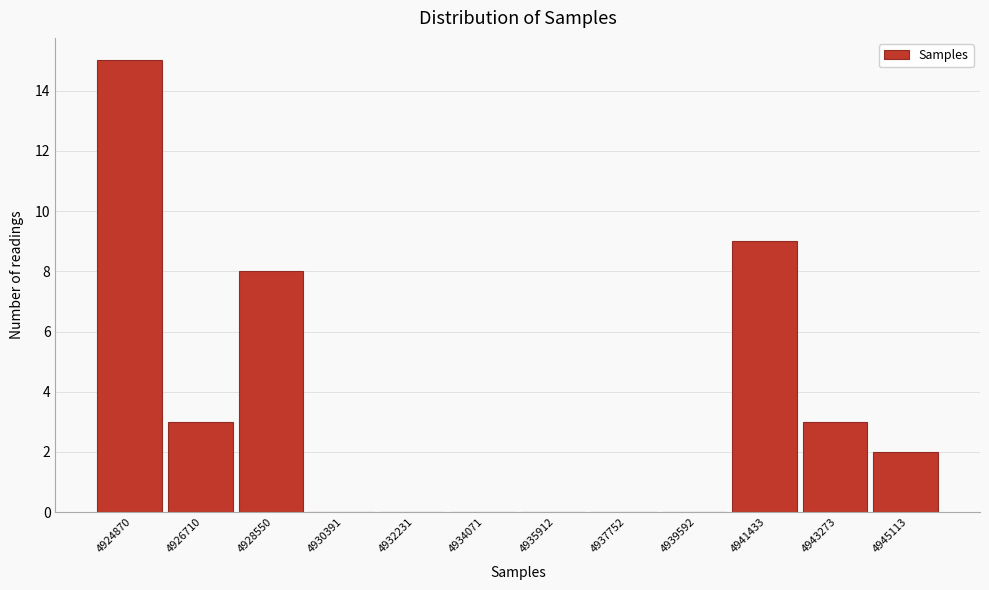

Reading left to right, list all the values displayed in this chart.

4924870=15	4926710=3	4928550=8	4930391=0	4932231=0	4934071=0	4935912=0	4937752=0	4939592=0	4941433=9	4943273=3	4945113=2